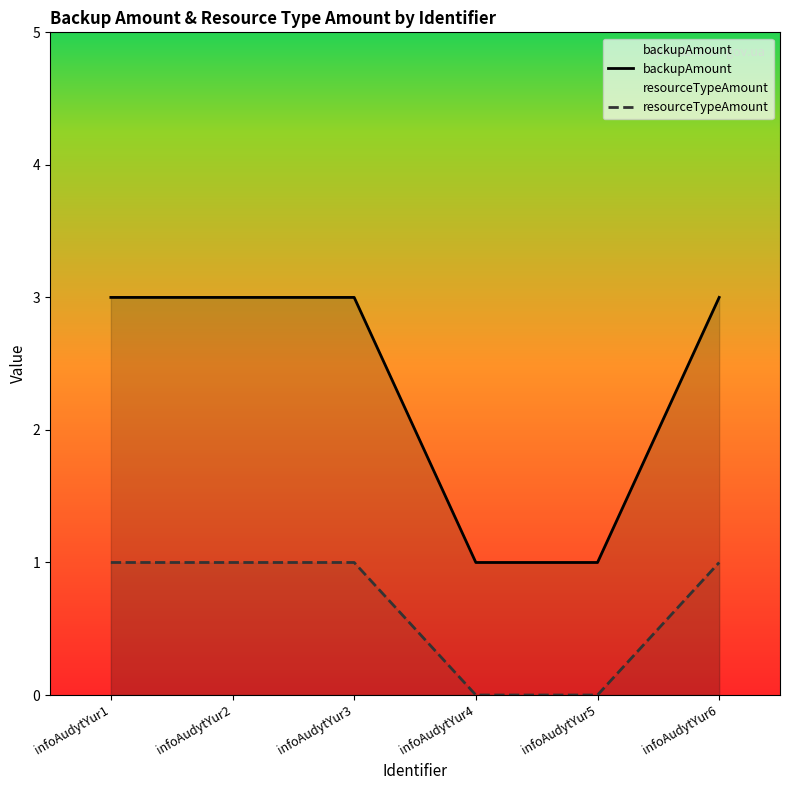

How many values in resourceTypeAmount are above zero?

4